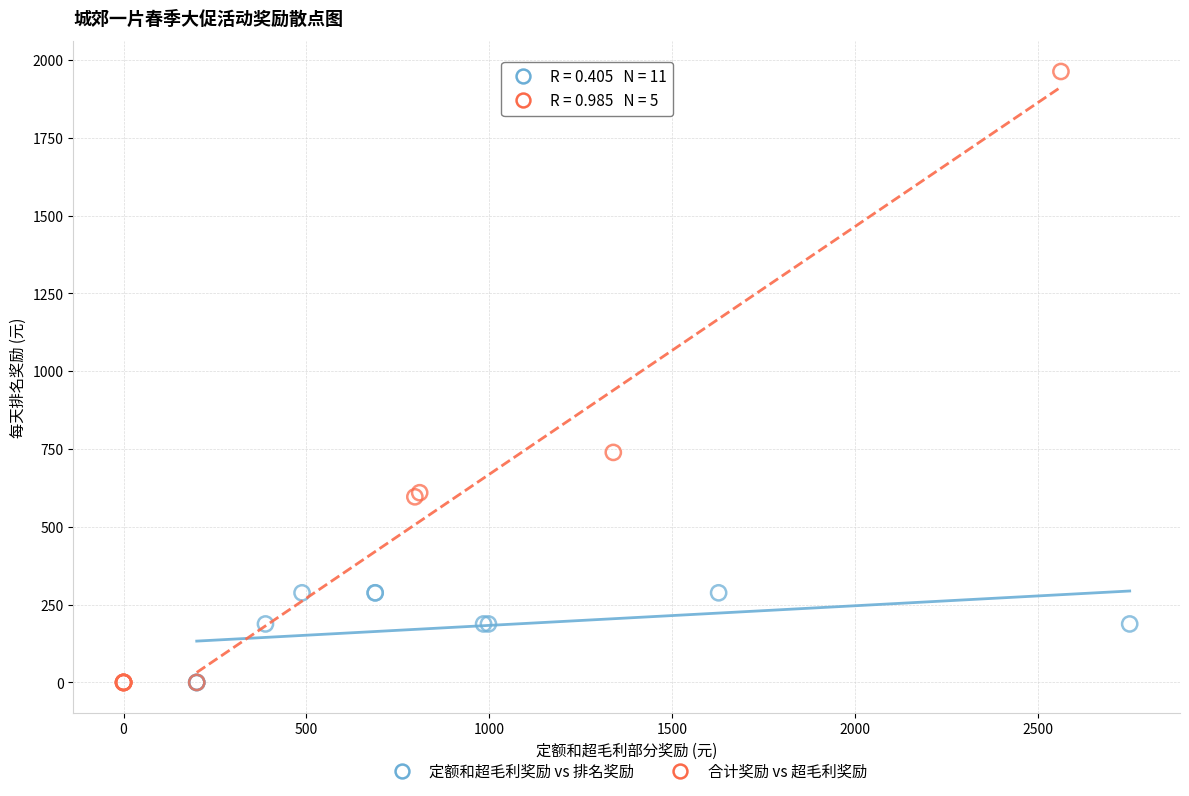

Which series reaches the maximum Y coordinate?

合计奖励 vs 超毛利奖励